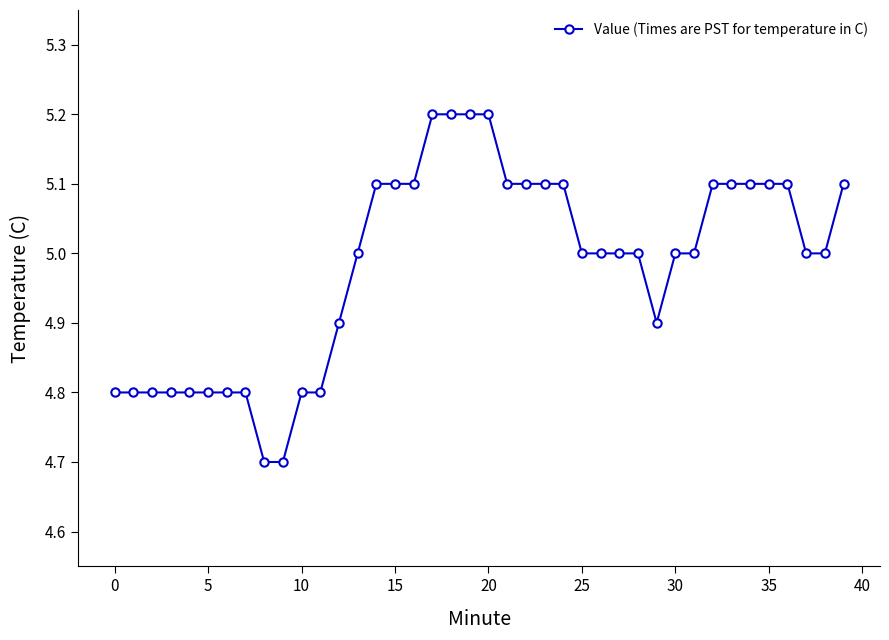

What is the maximum value shown in the chart?

5.2